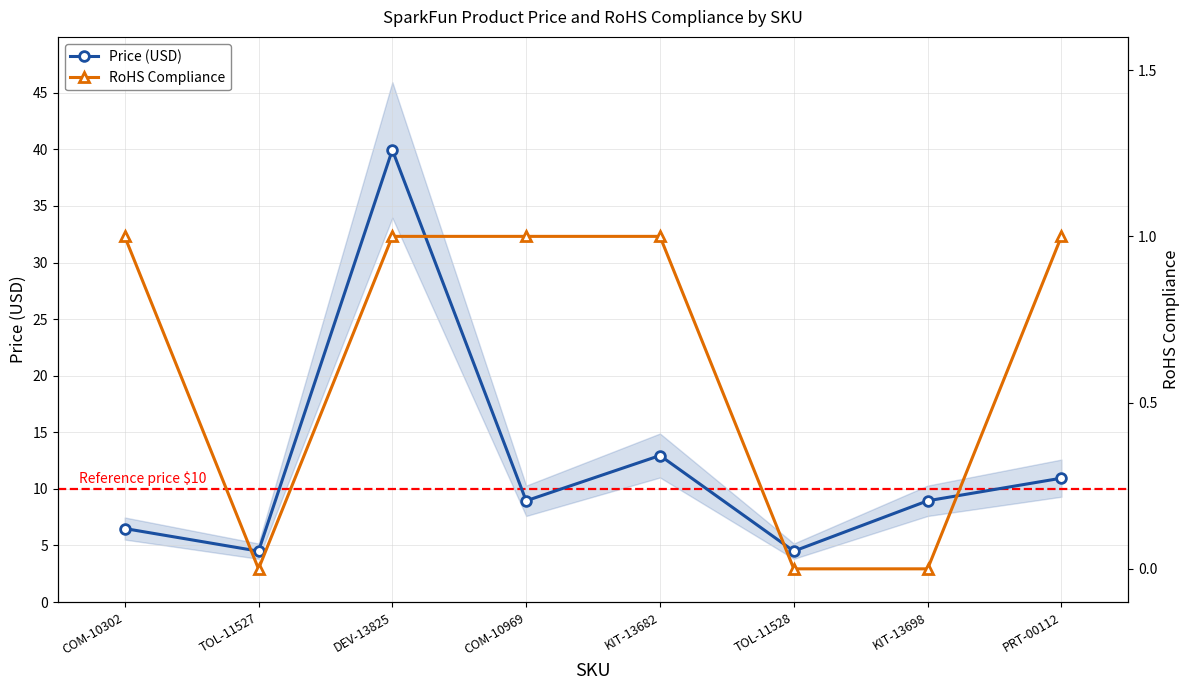

The value of Price (USD) at DEV-13825 is 40.0. True or false?

True